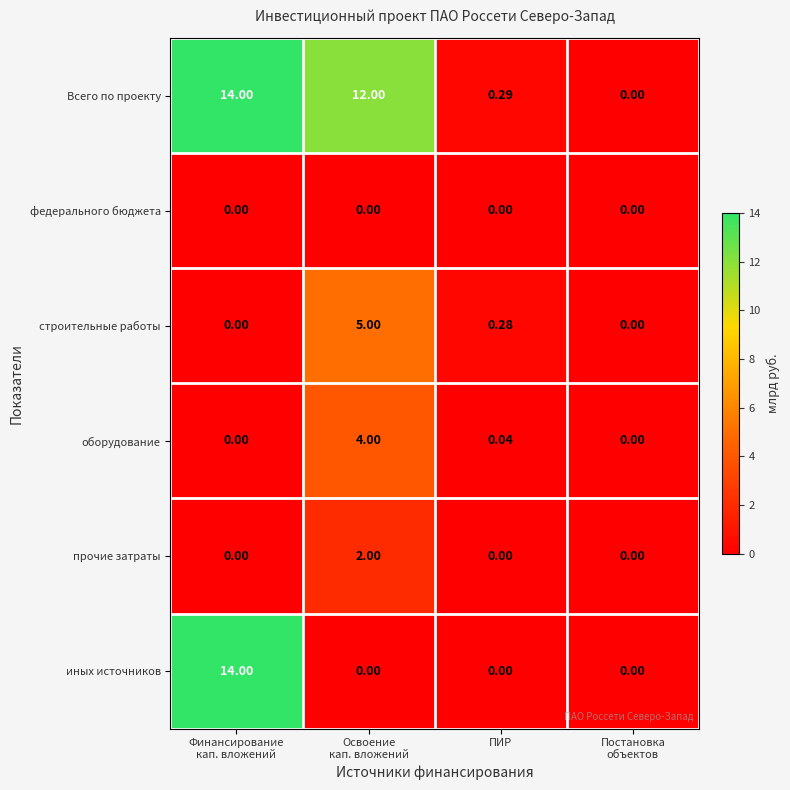

Which series has the largest total across all categories?

Всего по проекту